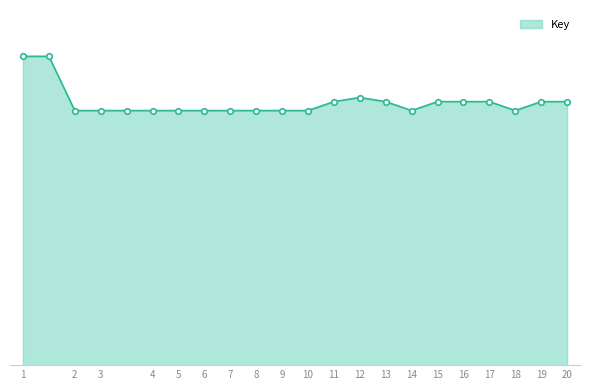

True or false: there are more than 2 points higher than both neighbors.

False